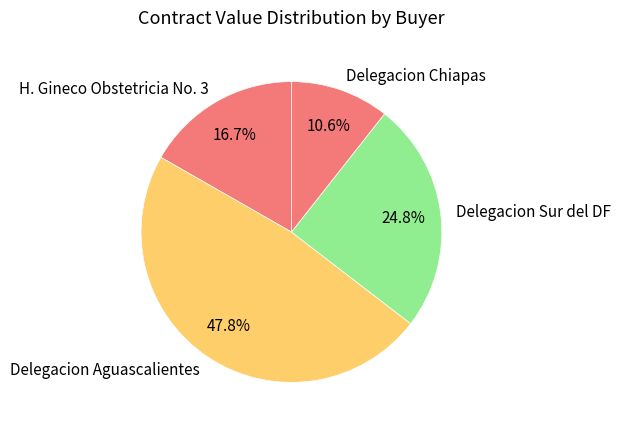

Count the number of slices in the pie.

4